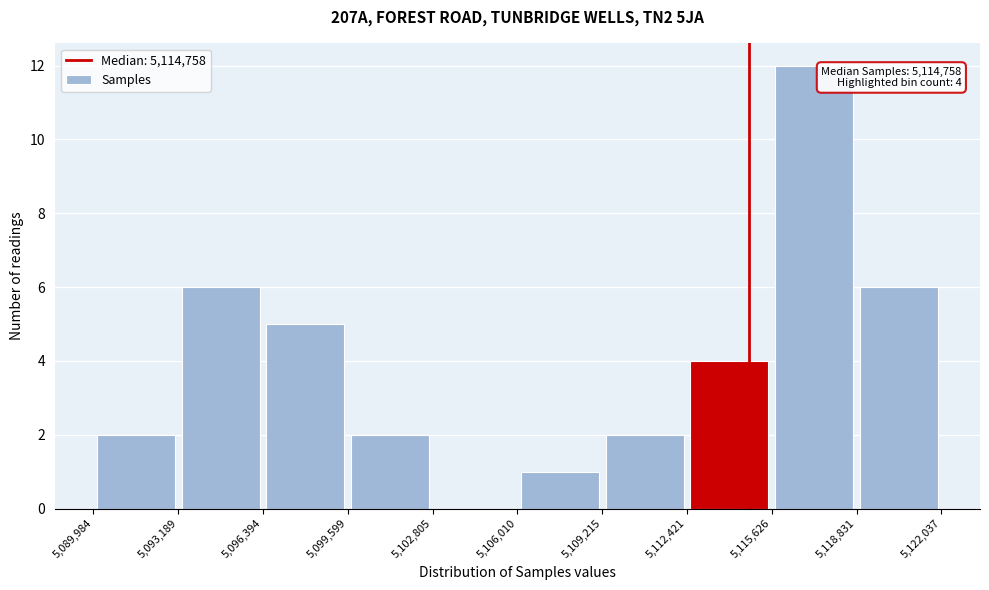

Over which range of the x-axis is the bar tallest?

5,115,626 to 5,118,831